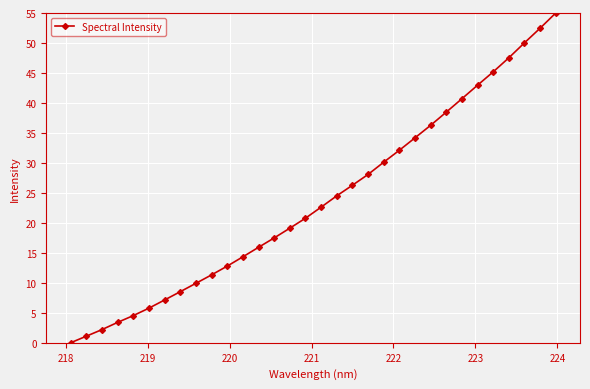

What is the sum of all values?

760.9